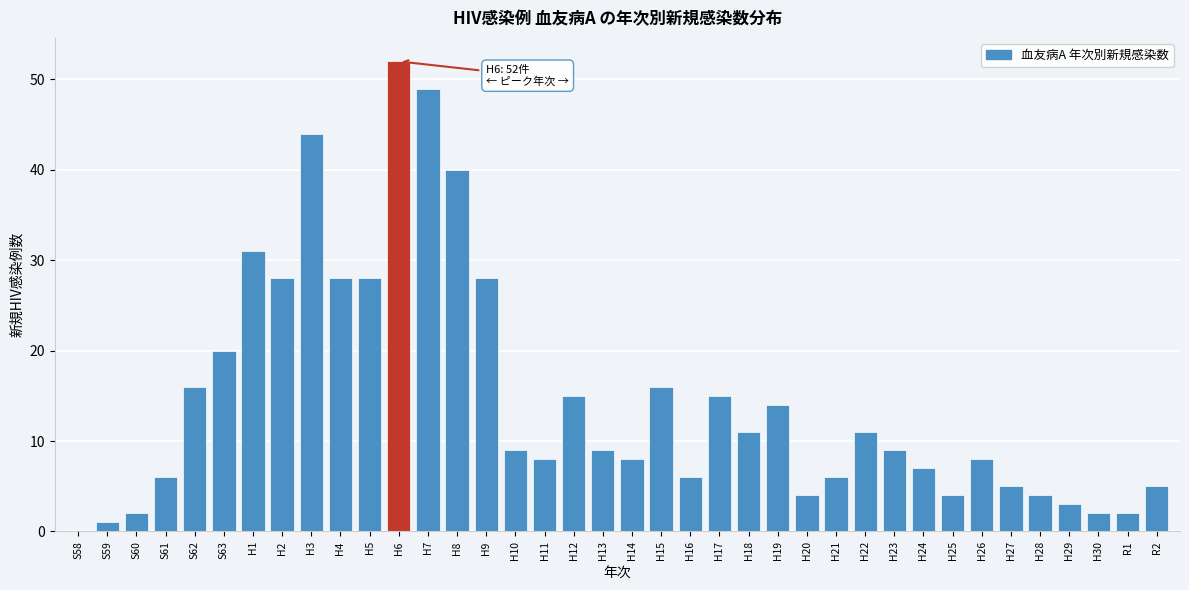

Is it true that the value at H7 is 74?

False